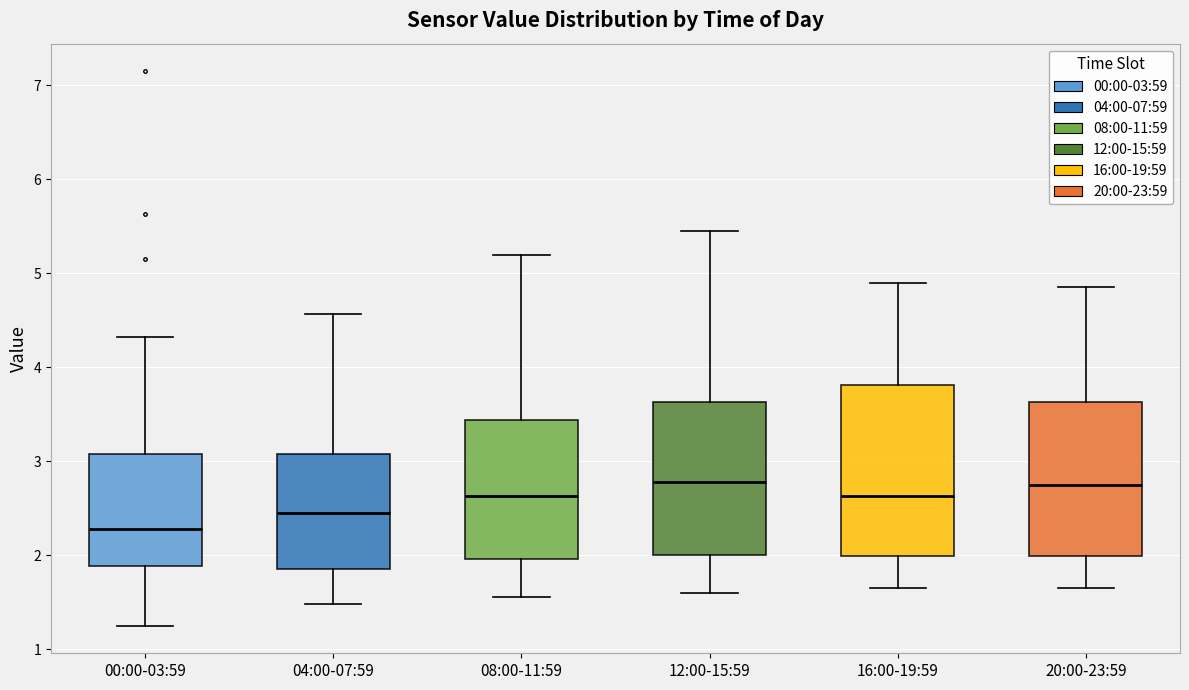

Comparing the boxes themselves (not the whiskers), which one is the tallest?

16:00-19:59